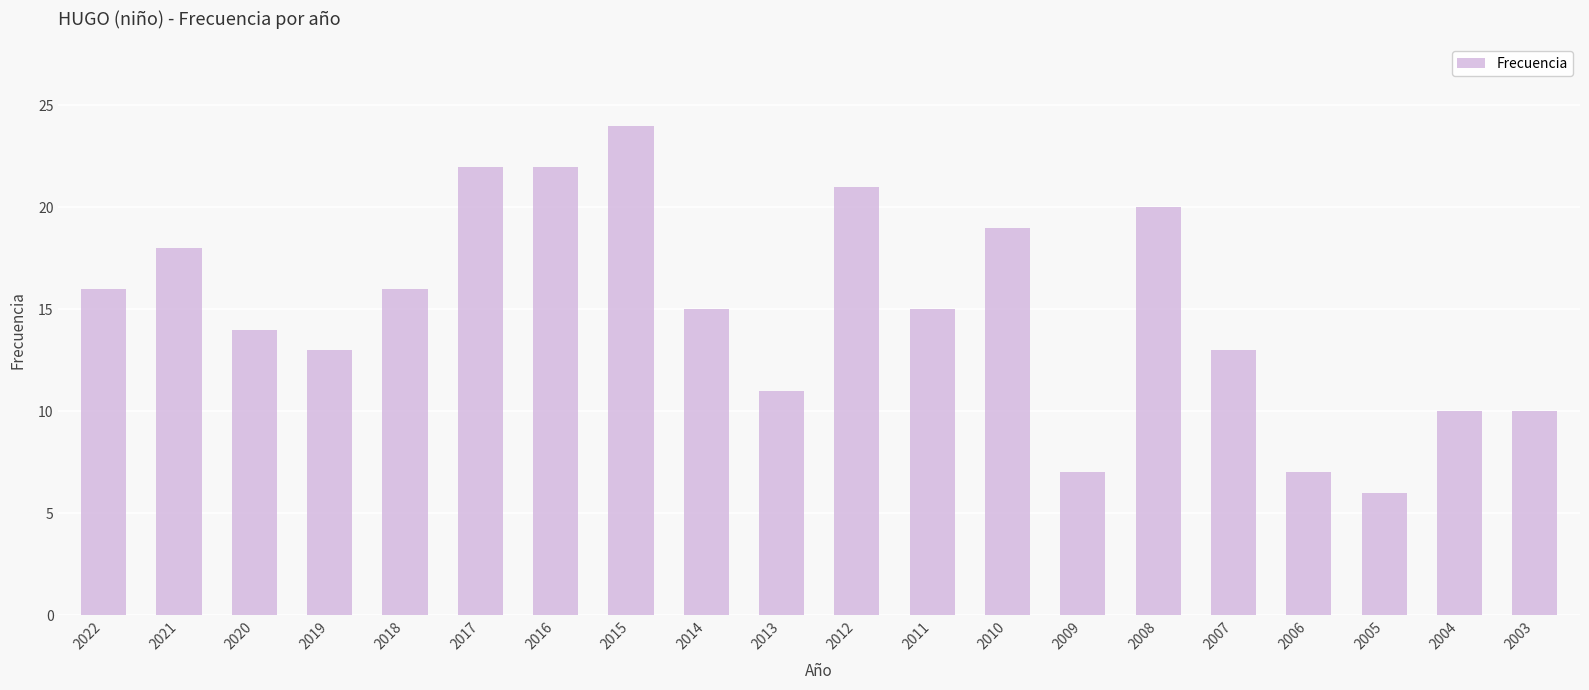

The value at 2019 is 13. True or false?

True